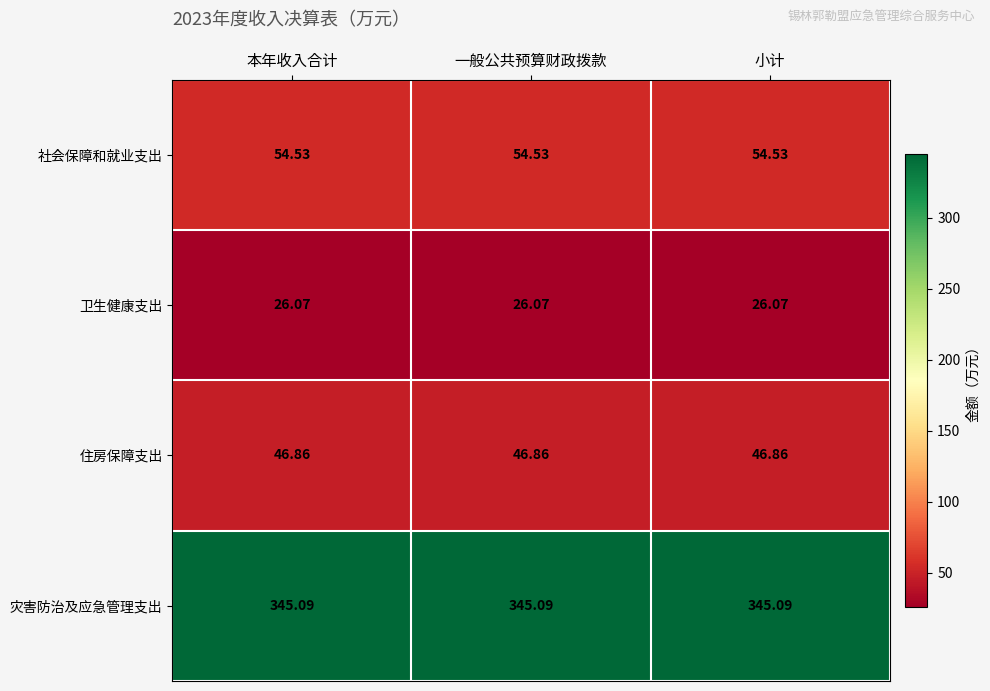

What is the difference between the highest and lowest values at 小计?

319.0